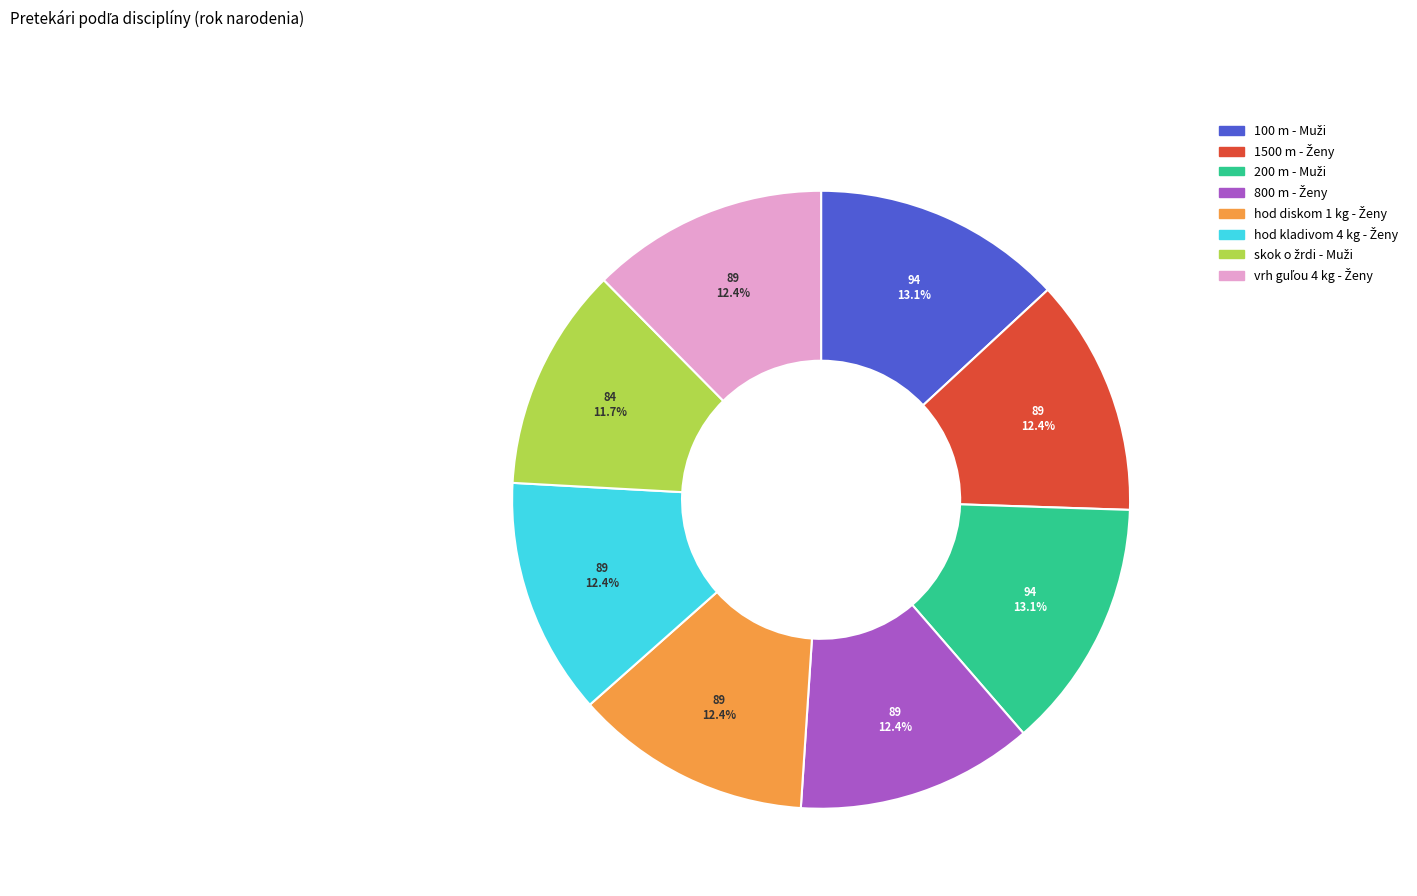

Is there a majority slice in this chart?

No